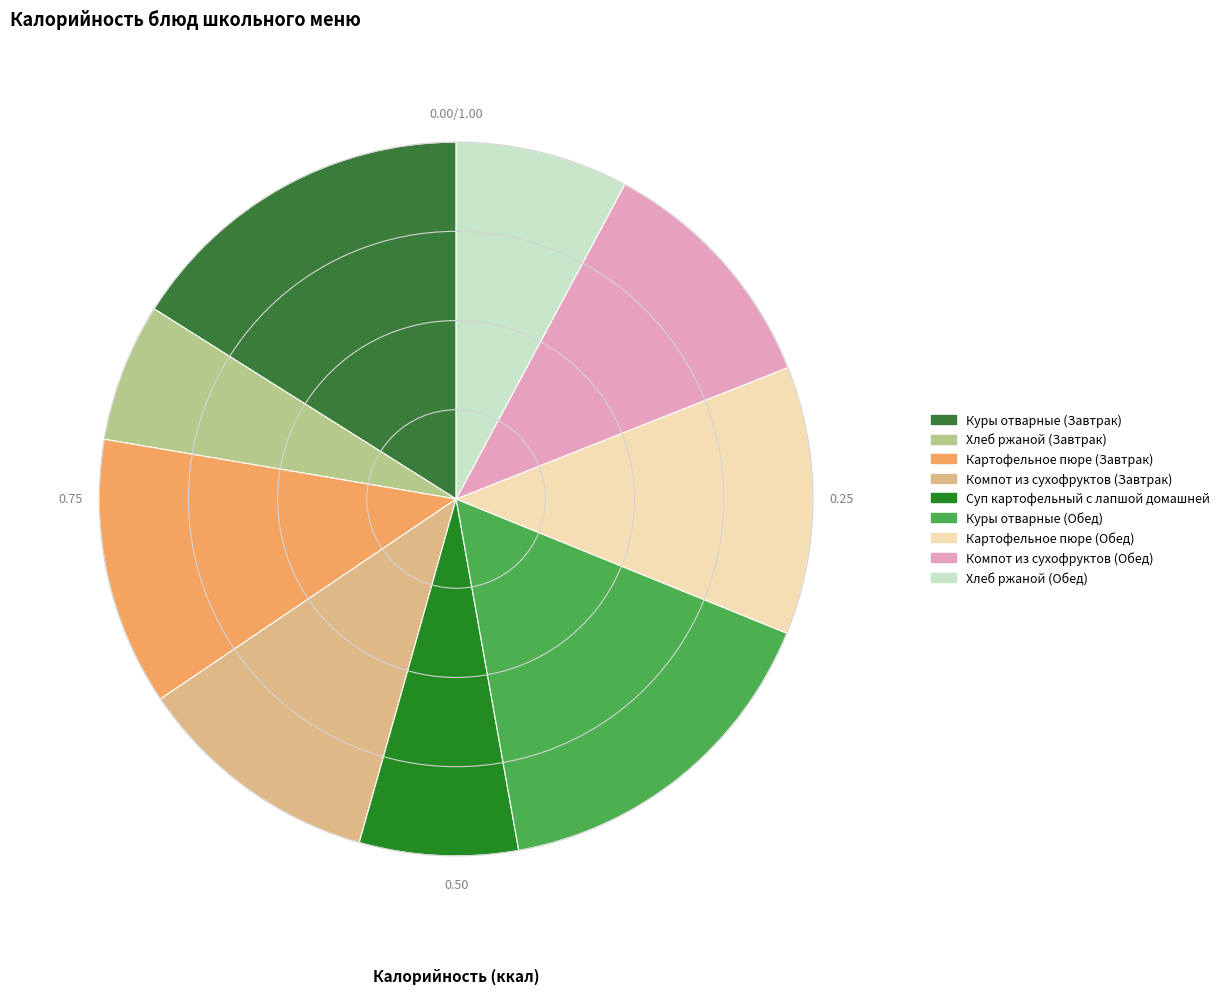

To the nearest percent, what portion does Куры отварные (Завтрак) represent?

16%